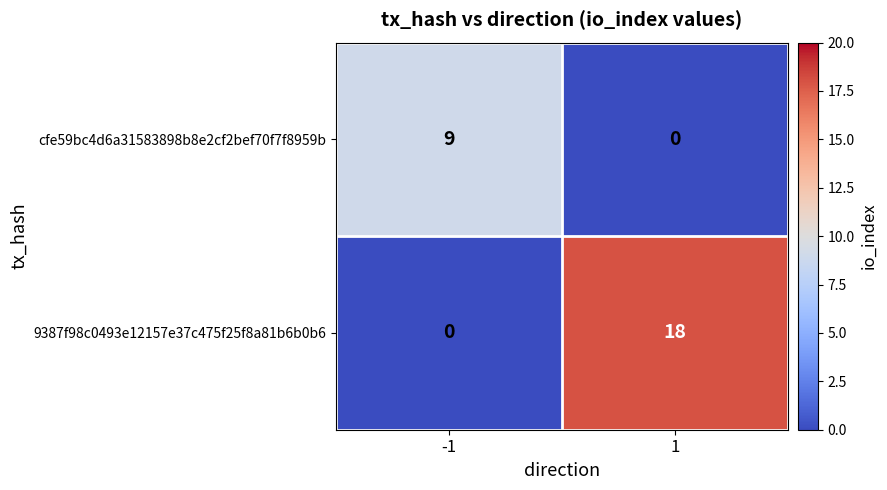

Is it true that 9387f98c0493e12157e37c475f25f8a81b6b0b6 equals 18 at 1?

True